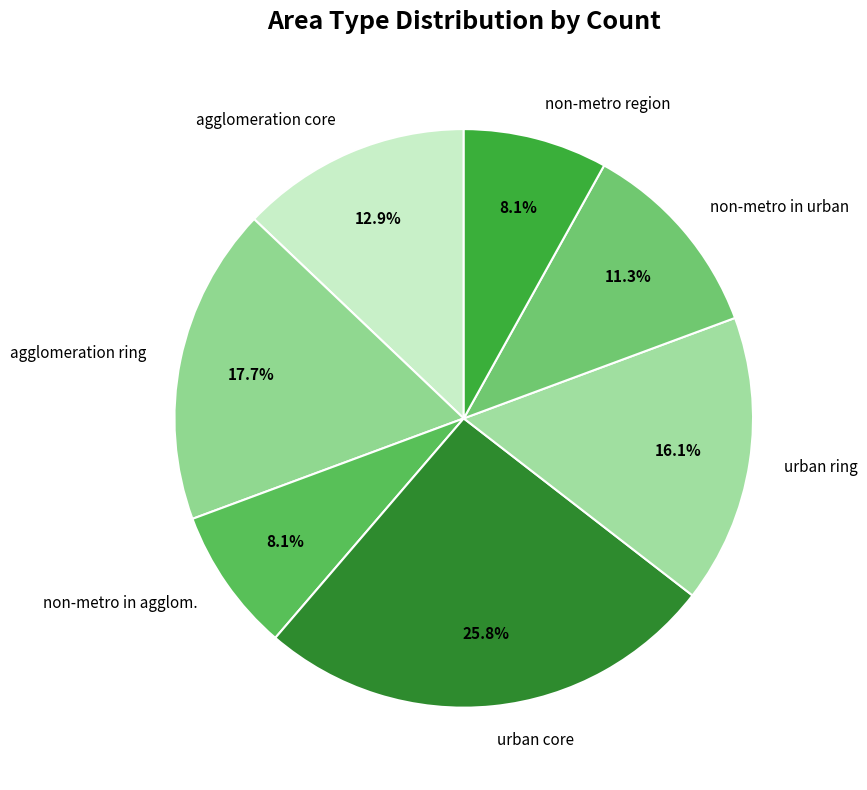

Which slice is the largest?

urban core